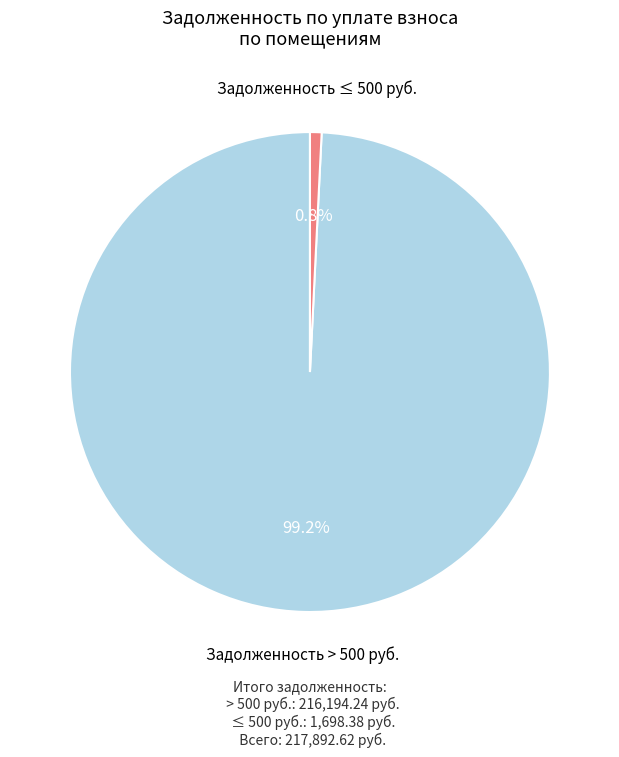

Does any single category account for the majority?

Yes